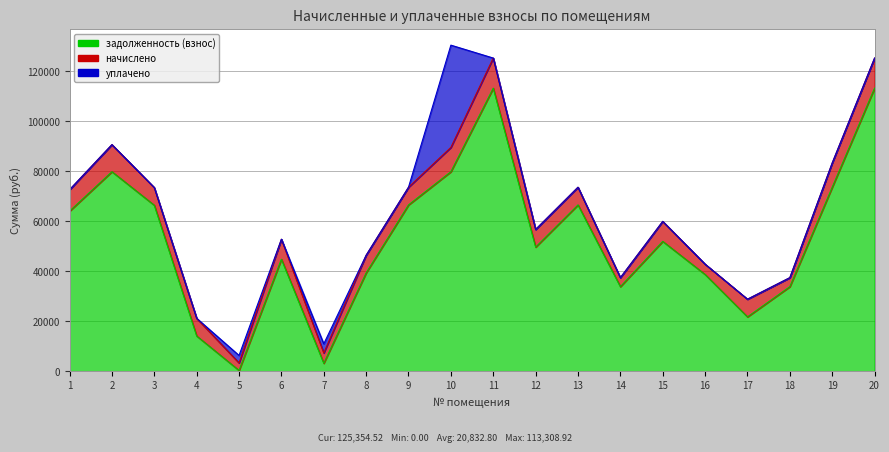

What is the difference between the maximum and second lowest values in the начислено series?

8445.6